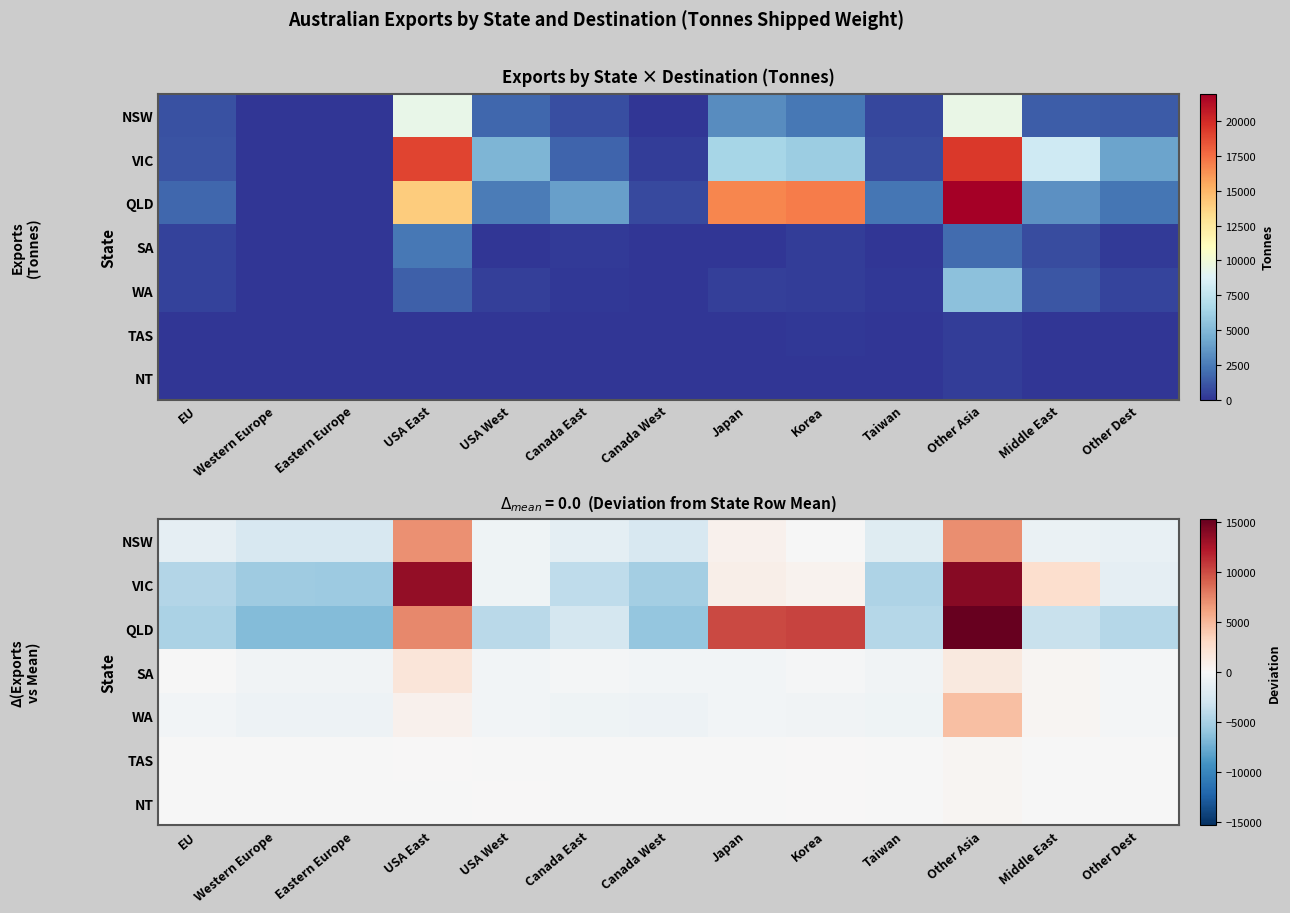

What is the spread (max minus min) of values at USA West?

4179.1